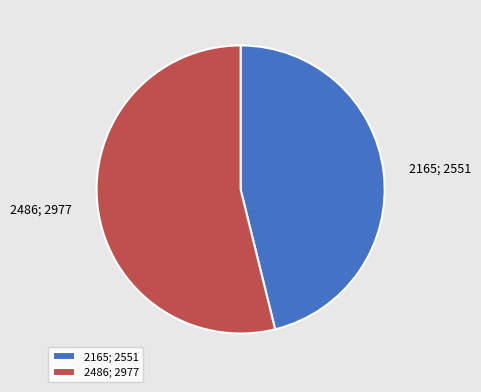

What is the ratio of the value at 2486 to the value at 2165?

1.2